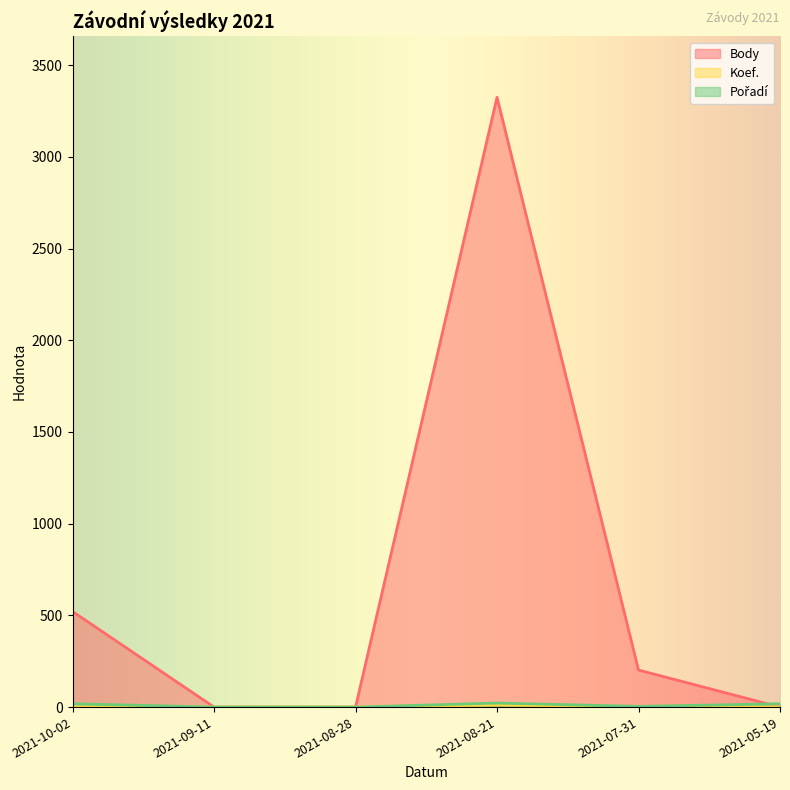

What is the sum of the Pořadí values at 2021-10-02 and 2021-09-11?

18